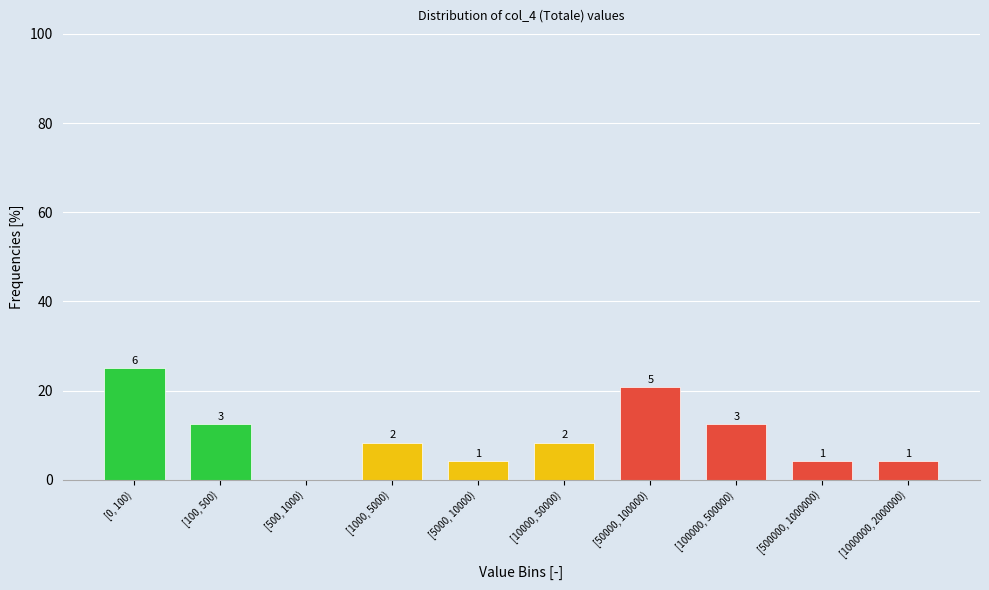

Are the bars horizontal?

No